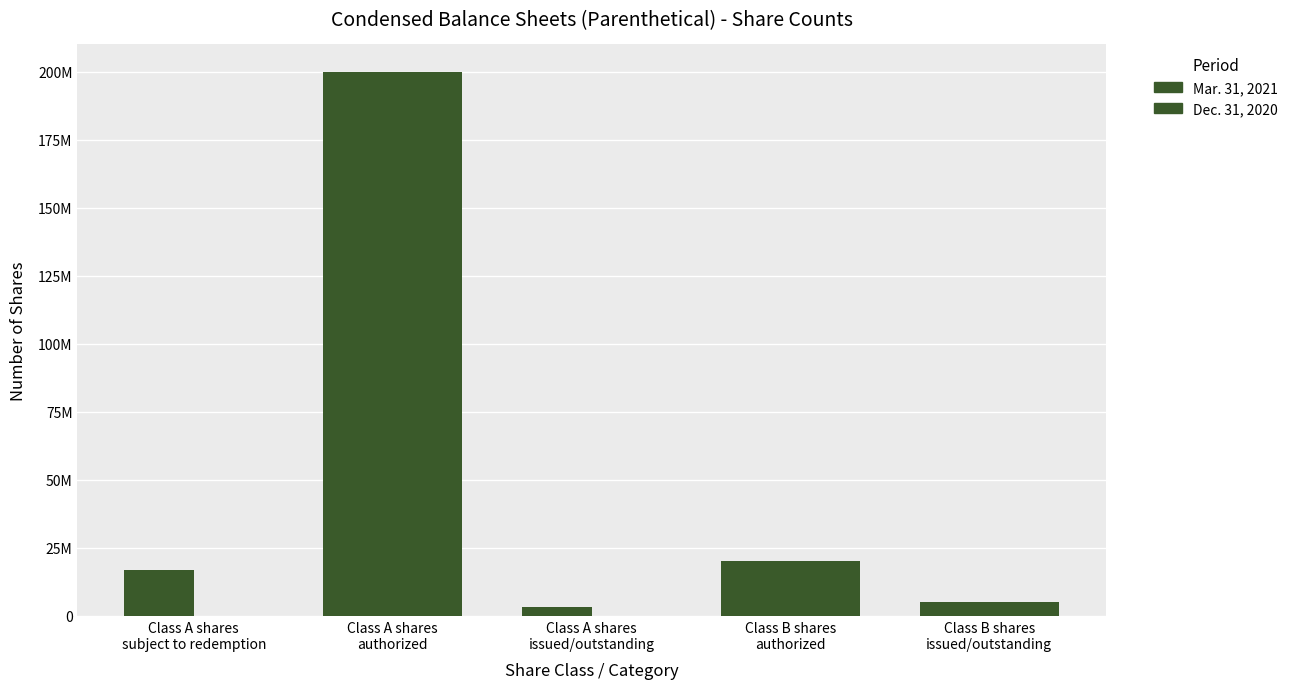

What are all the series names shown in the legend?

Mar. 31, 2021, Dec. 31, 2020